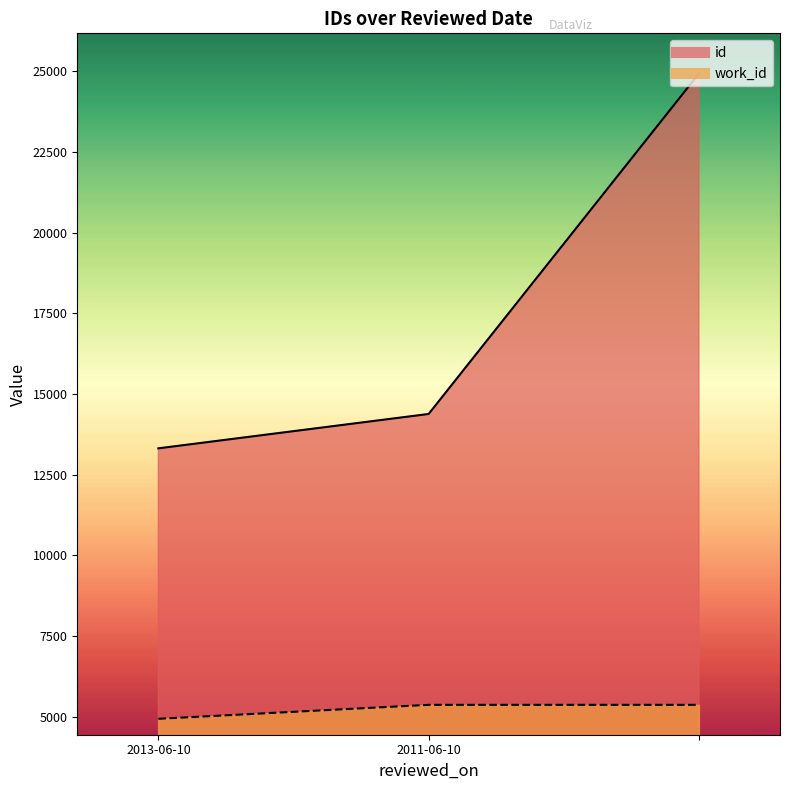

What is the label of the 2nd point from the right?

2011-06-10